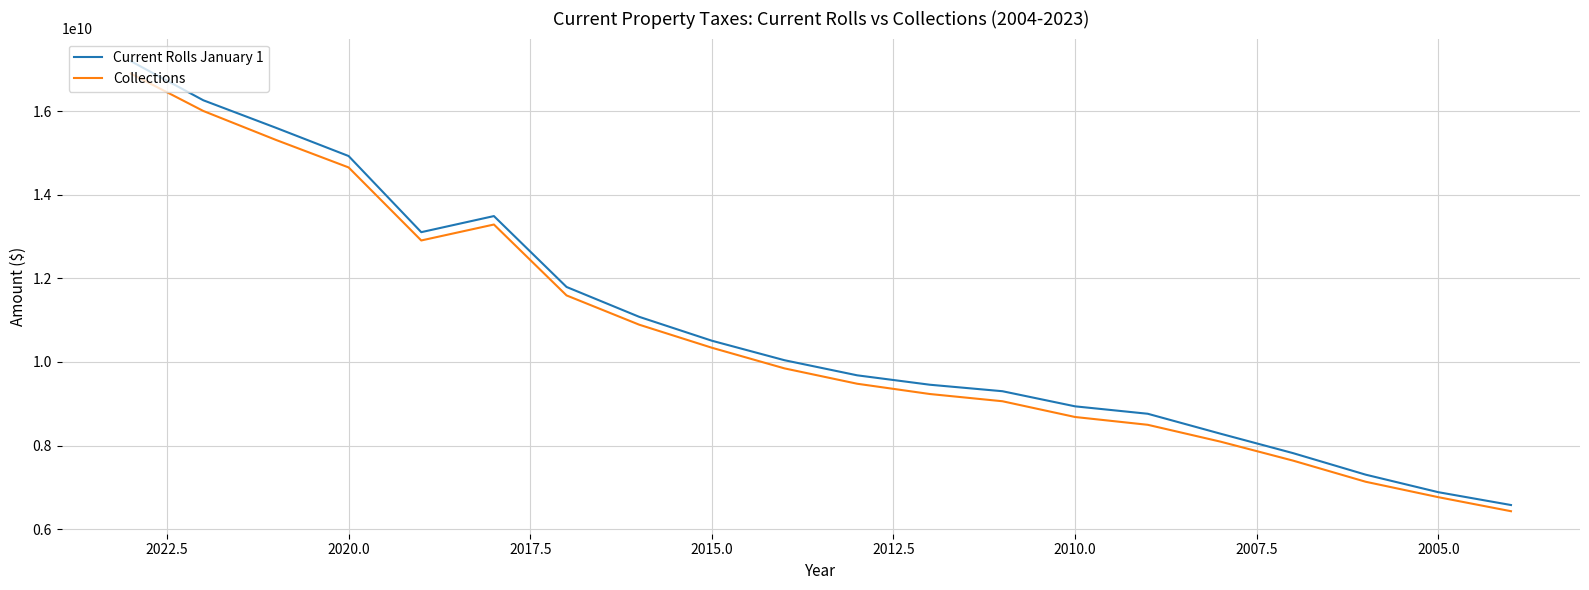

Is this an area chart (filled region under the line)?

No